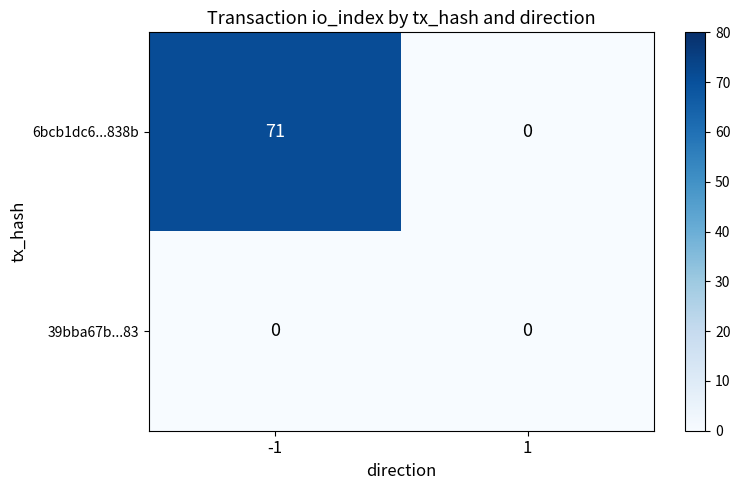

At how many categories does at least one series exceed 70?

1